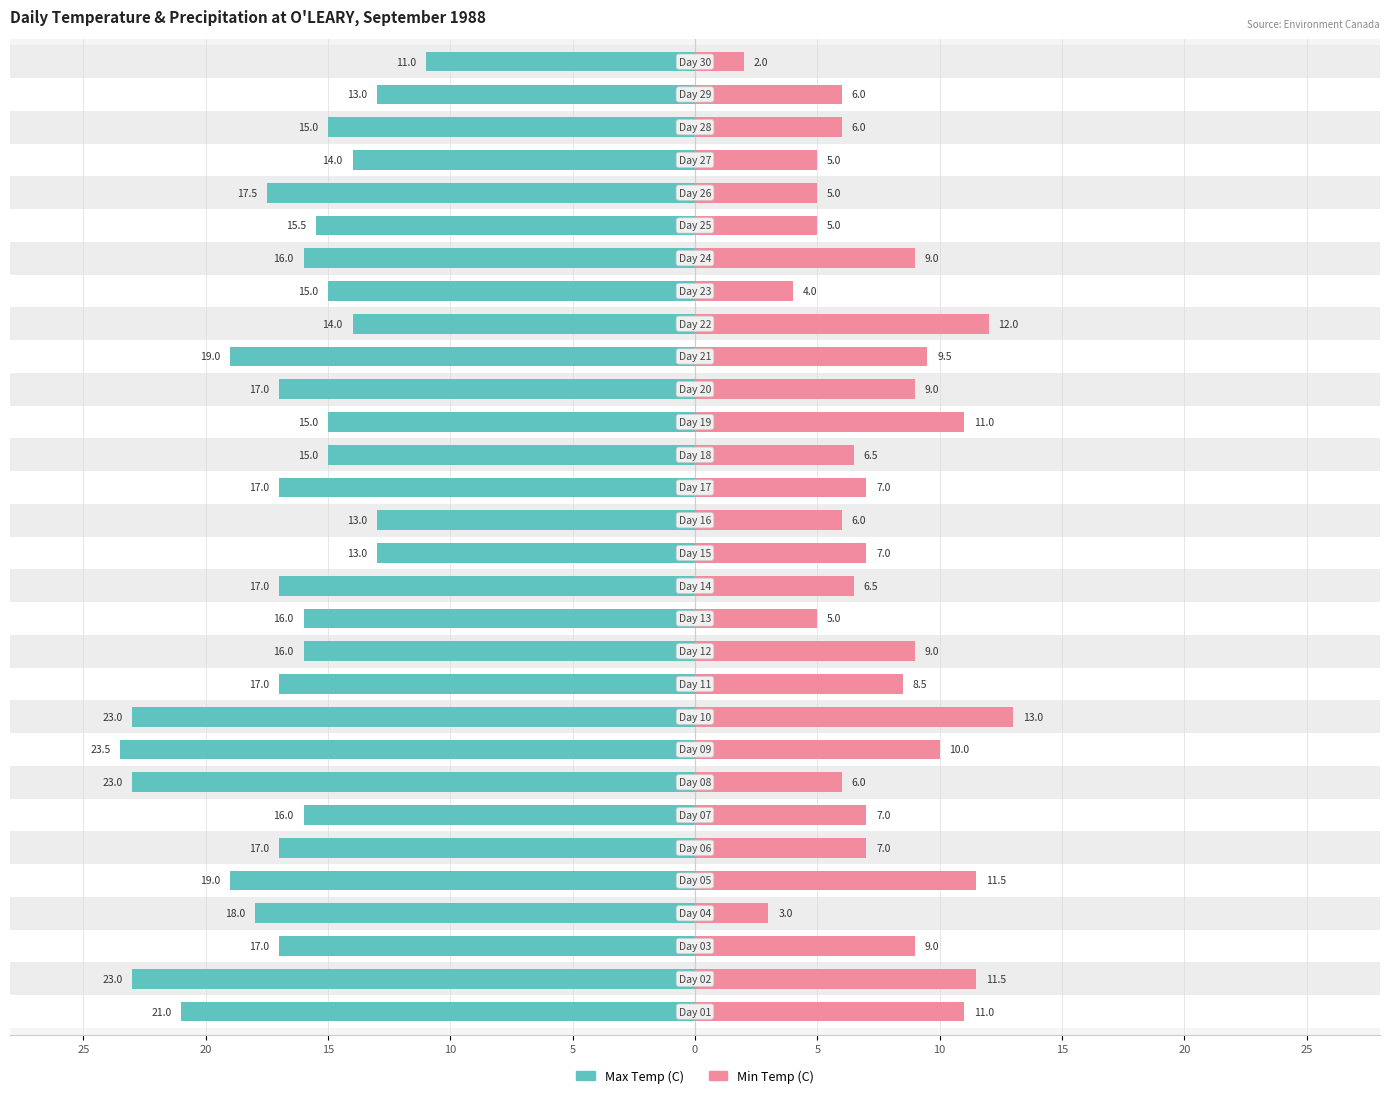

Which series has the largest total across all categories?

Max Temp (C)